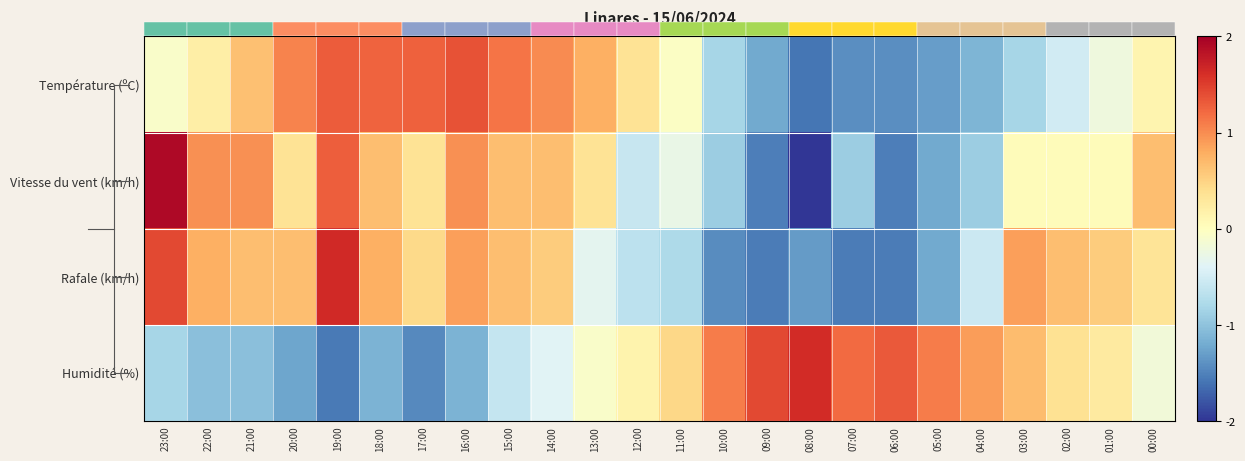

True or false: Humidité (%) has a value of 0.7 at 10:00.

False